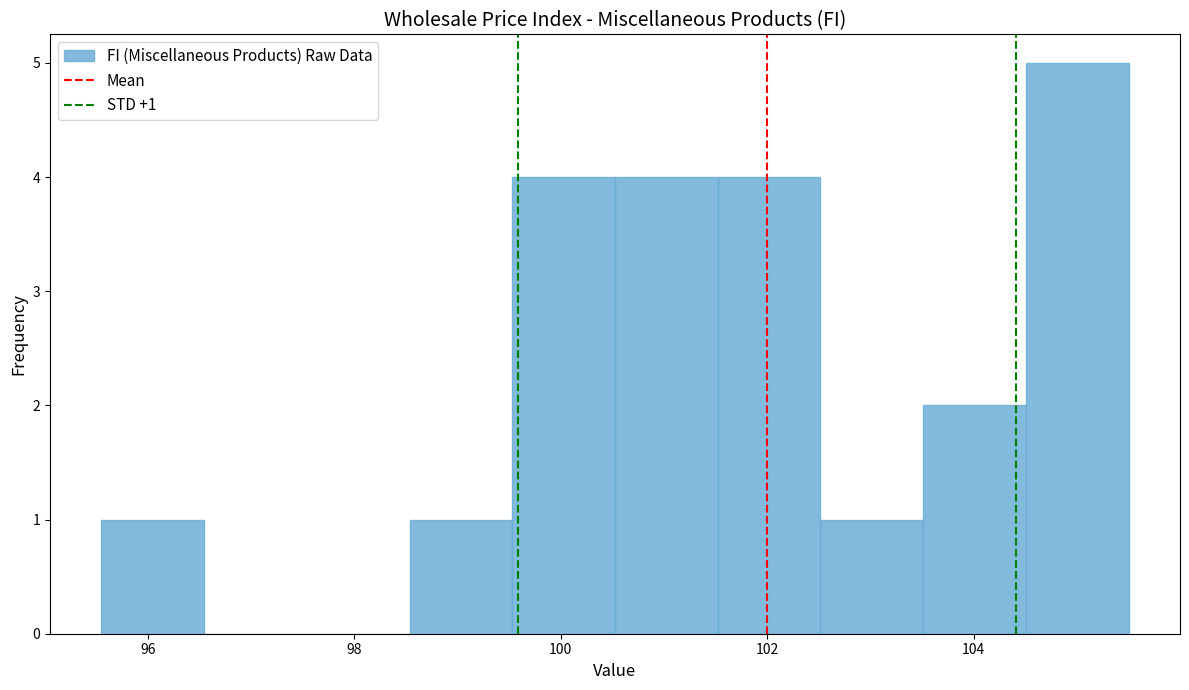

Over which range of the x-axis is the bar tallest?

104.6 to 105.6